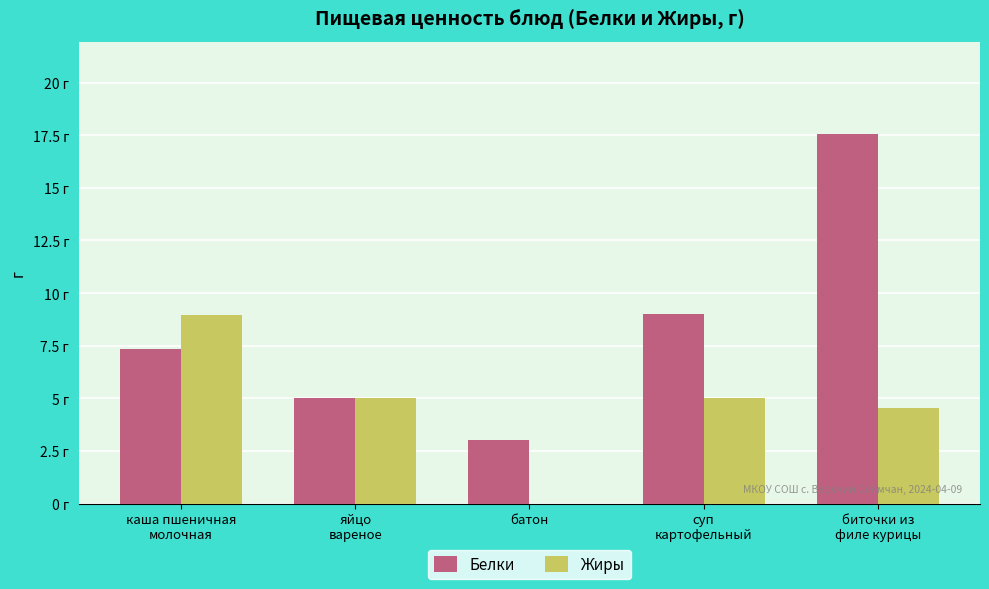

What is the label of the 1st bar from the right?

биточки из
филе курицы